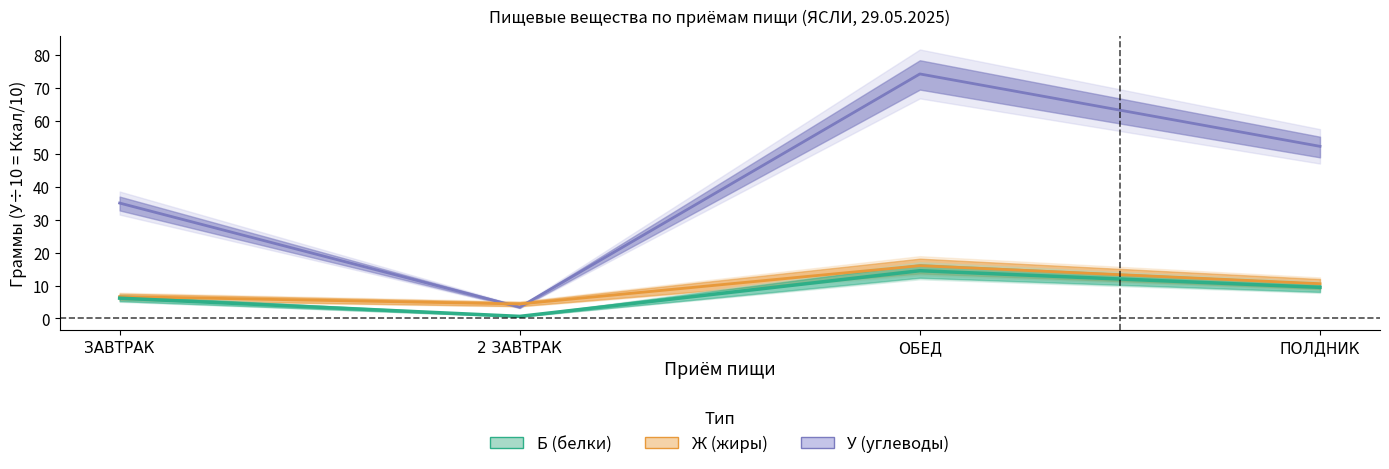

Is the value of У at ПОЛДНИК greater than the value of Ж at 2 ЗАВТРАК?

Yes